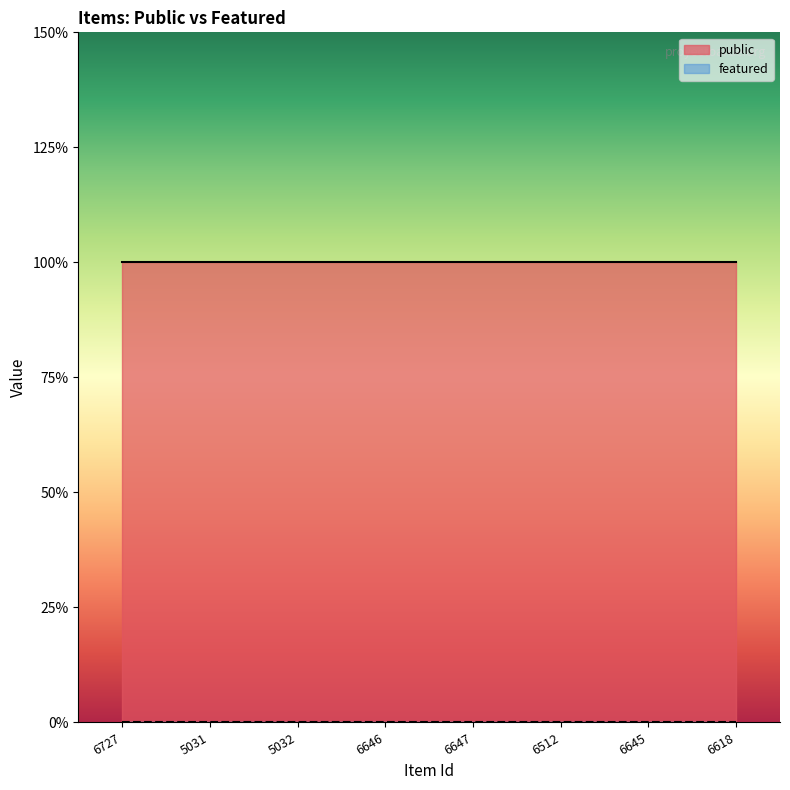

Rank the categories by public value from highest to lowest.

6727, 5031, 5032, 6646, 6647, 6512, 6645, 6618